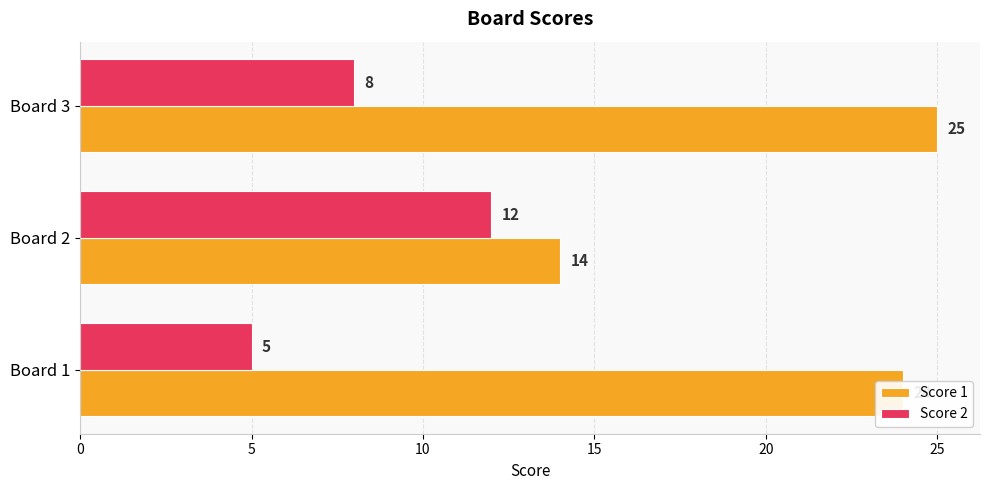

Which series has the largest total across all categories?

Score 1